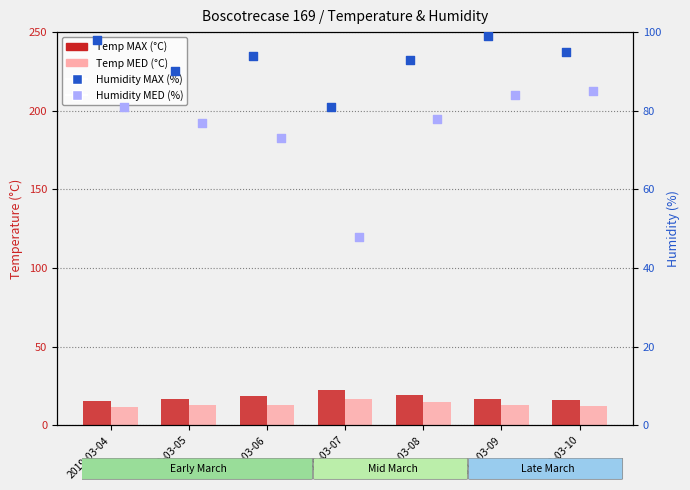

At how many categories does at least one series exceed 64?

7